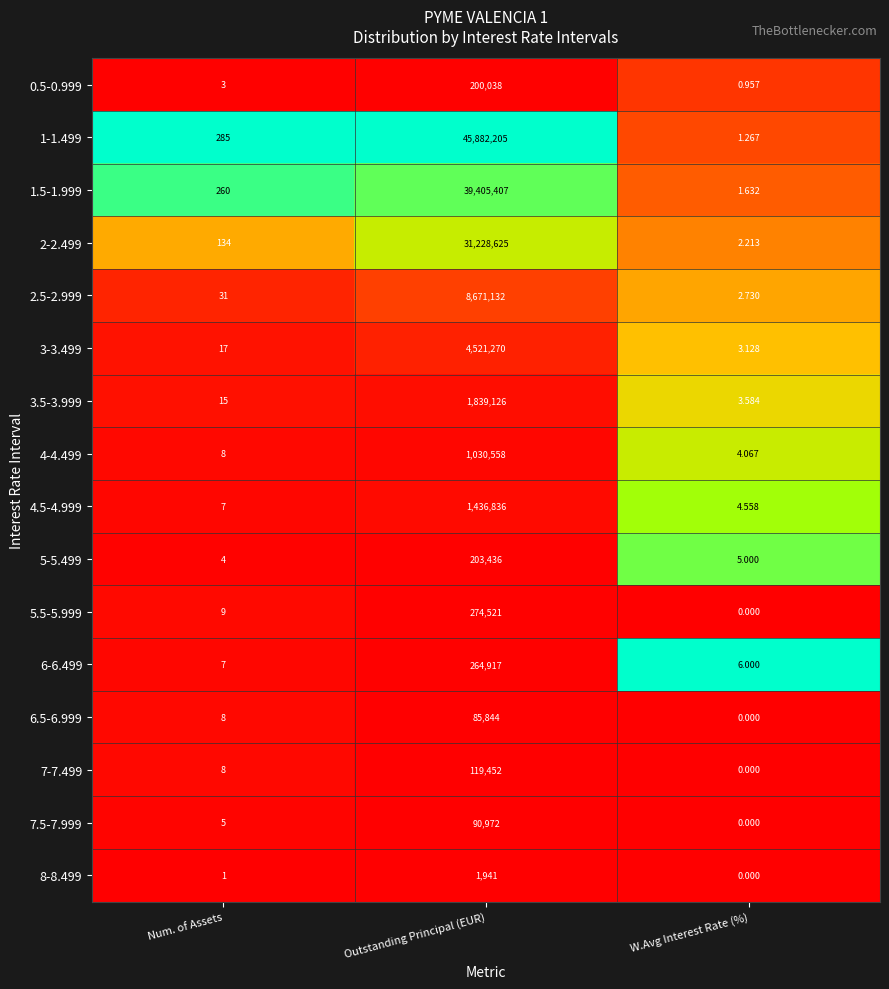

How many series are shown in this chart?

16